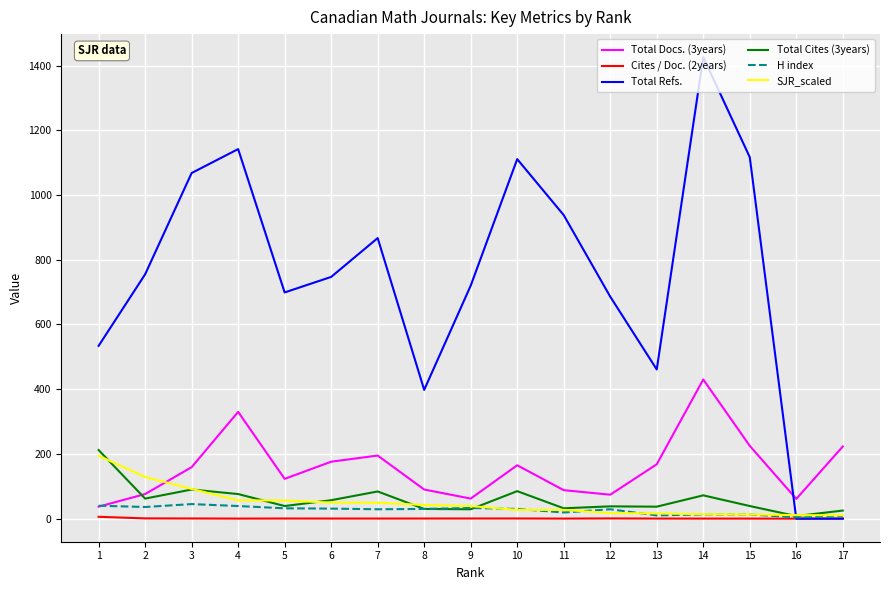

Which series changed the most between 3 and 11?

Total Refs.